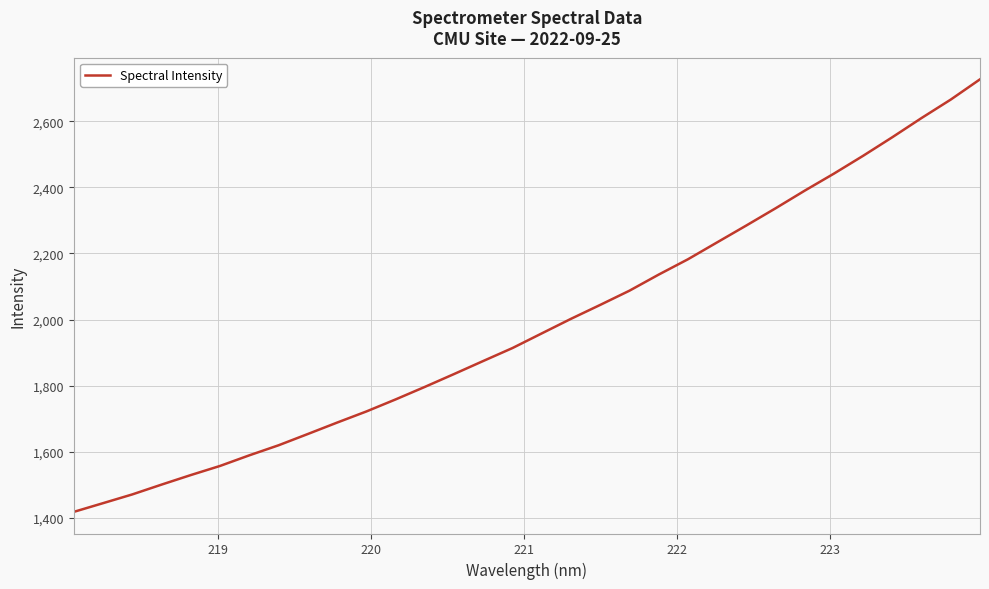

What is the minimum value shown in the chart?

1418.0